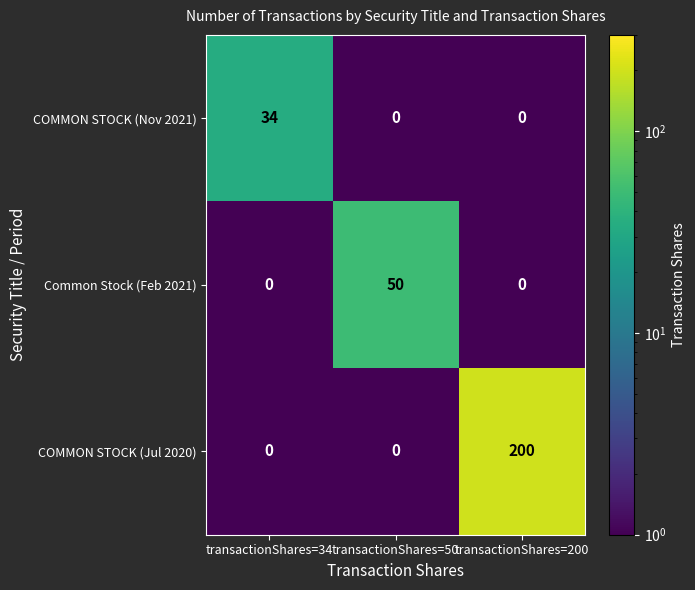

At how many categories does at least one series exceed 161?

1